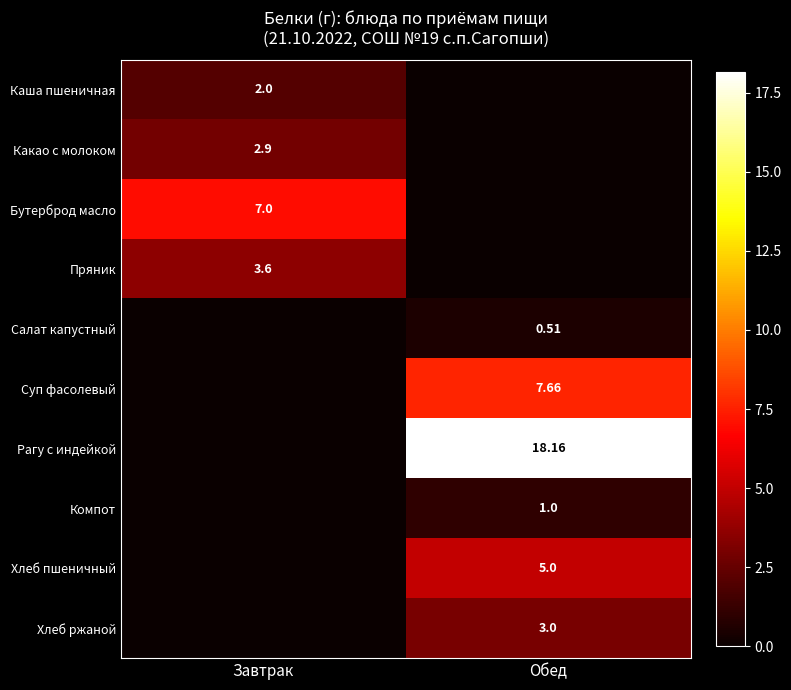

Is the value of Рагу с индейкой at Обед greater than the value of Суп фасолевый at Обед?

Yes